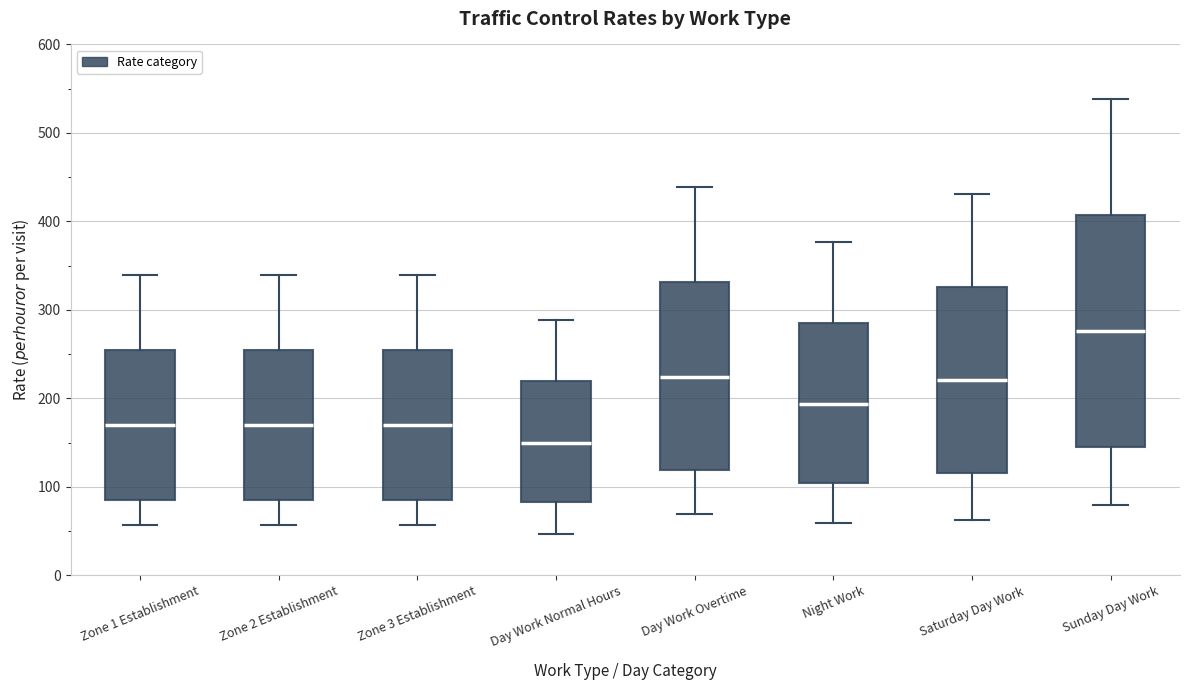

Where is the lower edge of the box for Day Work Overtime on the y-axis? The values are not printed on the chart, so give them approximately, as read against the axis.

120